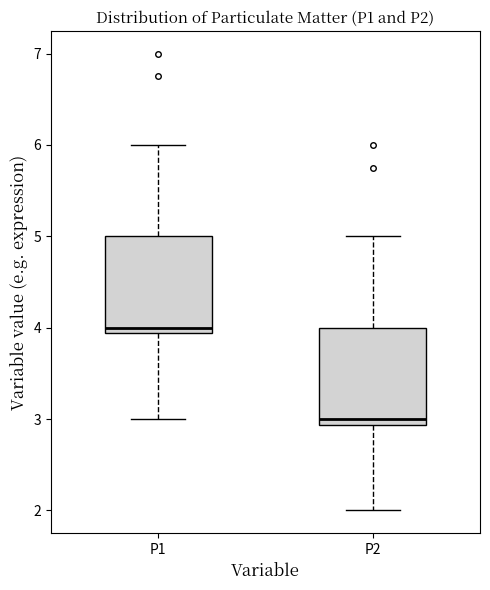

Reading left to right, read every box against the y-axis: the position of its median line, the range the box covers, and the ends of its whiskers. The values are not printed on the chart, so give them approximately, as read against the axis.

P1: median 4.0, box 3.9 to 5.0, whiskers 3.0 to 6.0
P2: median 3.0, box 2.9 to 4.0, whiskers 2.0 to 5.0